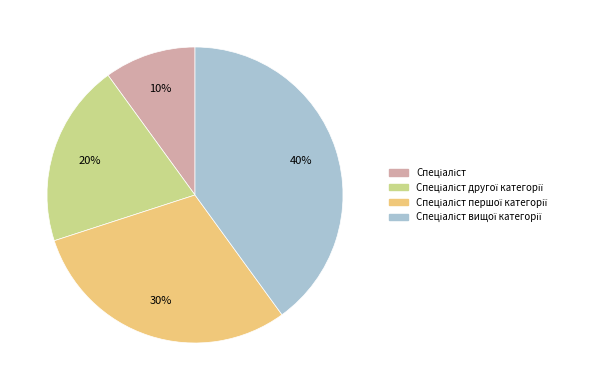

Is there any slice that represents more than half of the pie?

No